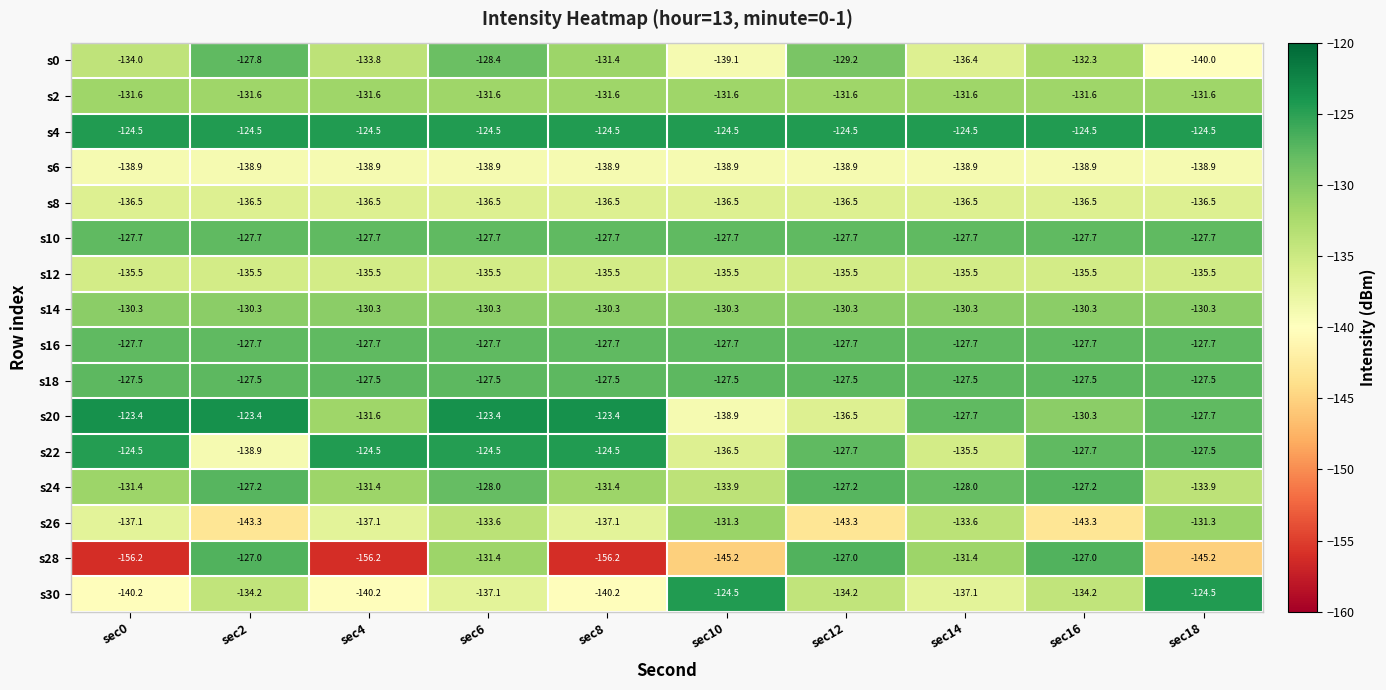

Read the s28 value at sec8.

-156.2